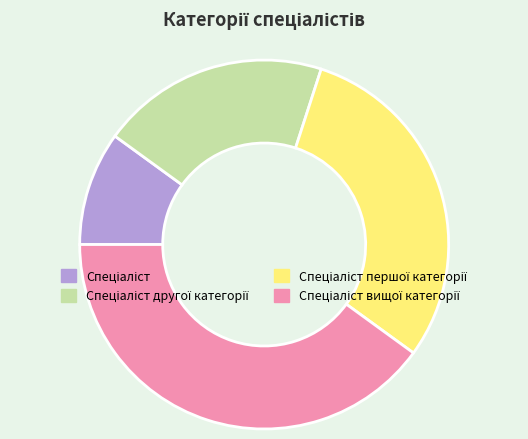

Is there a majority slice in this chart?

No